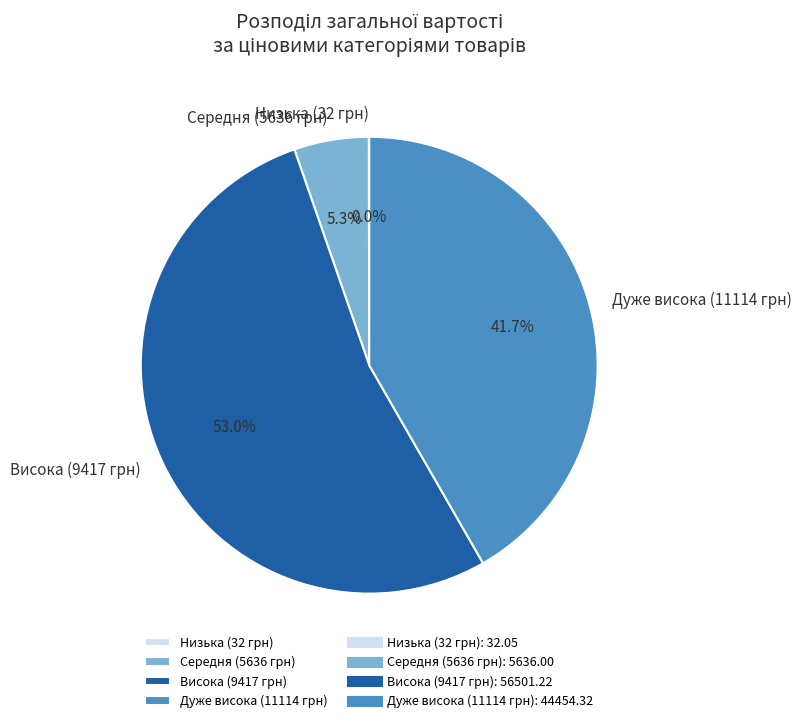

To the nearest percent, what is the average slice percentage?

25%